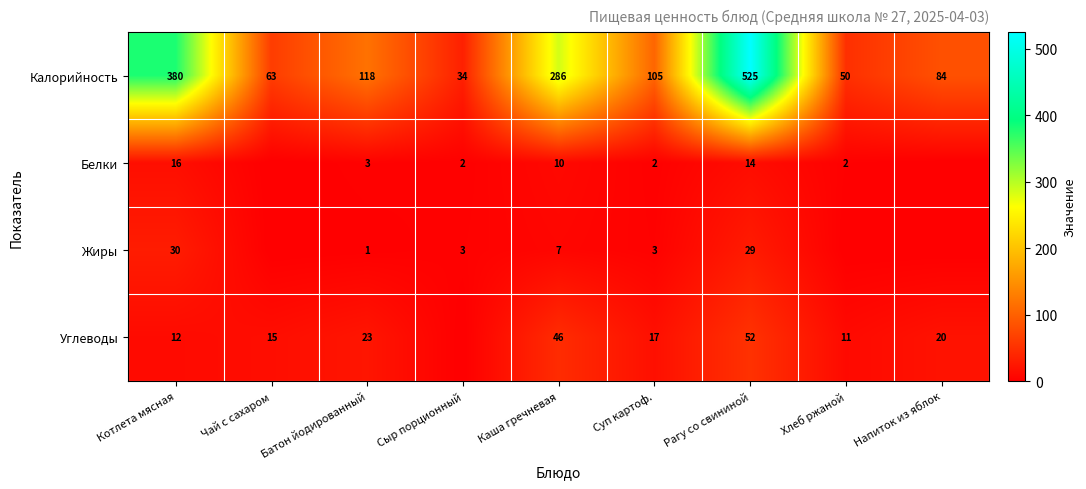

What is the sum of the Калорийность values at Хлеб ржаной and Котлета мясная?

430